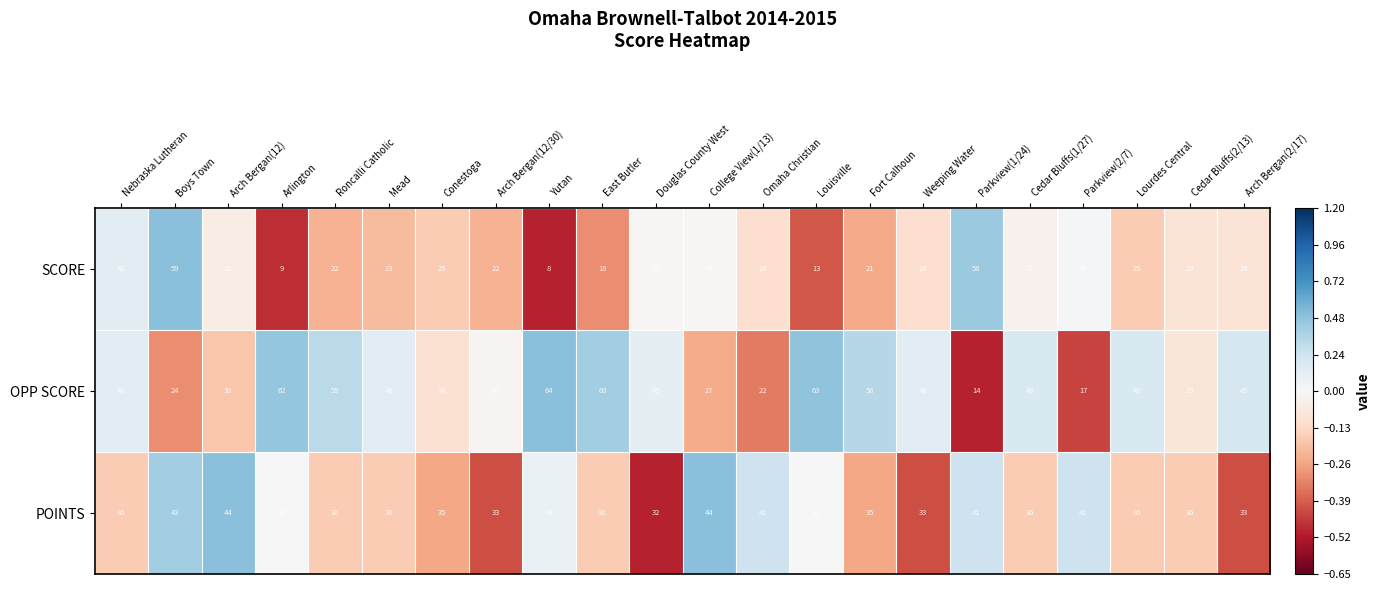

Which series has the widest spread of values?

SCORE